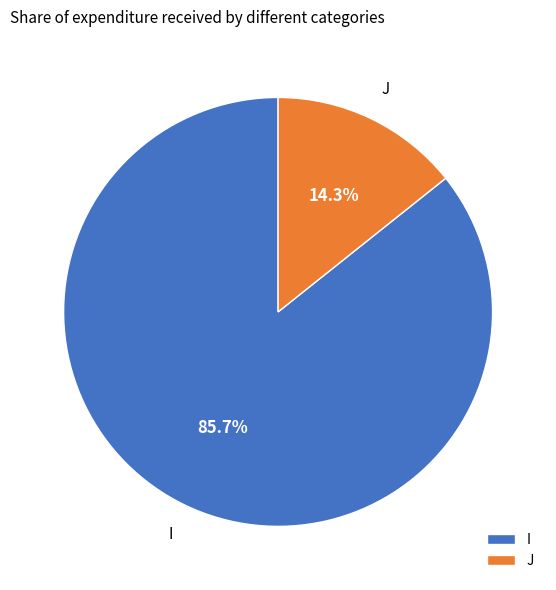

To the nearest percent, what portion does I represent?

86%